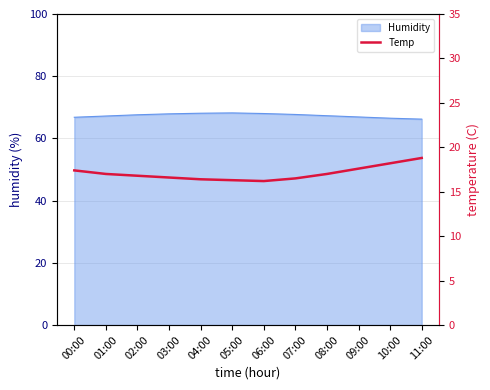

How many data points does each series have?

12